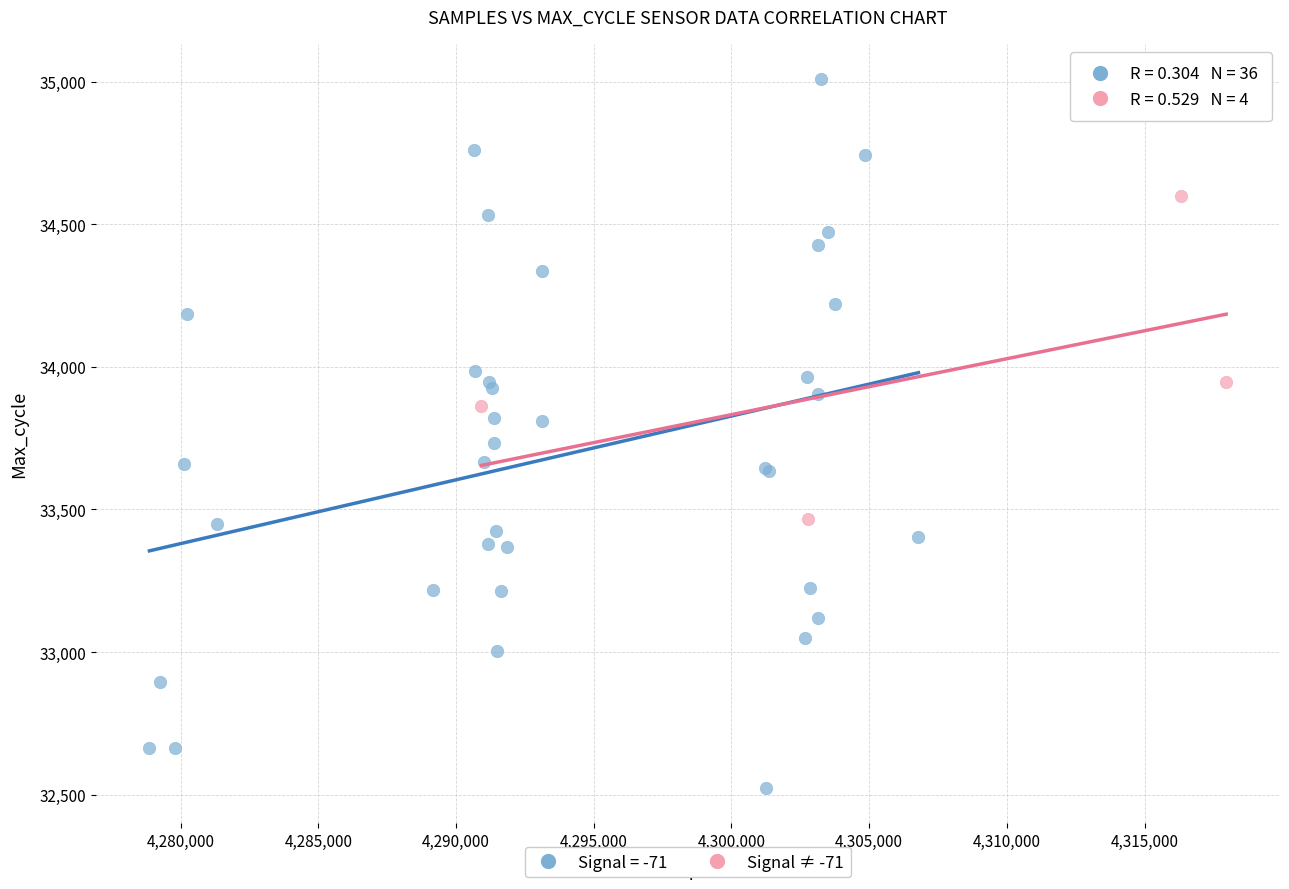

Which series reaches the minimum Y coordinate?

Signal = -71